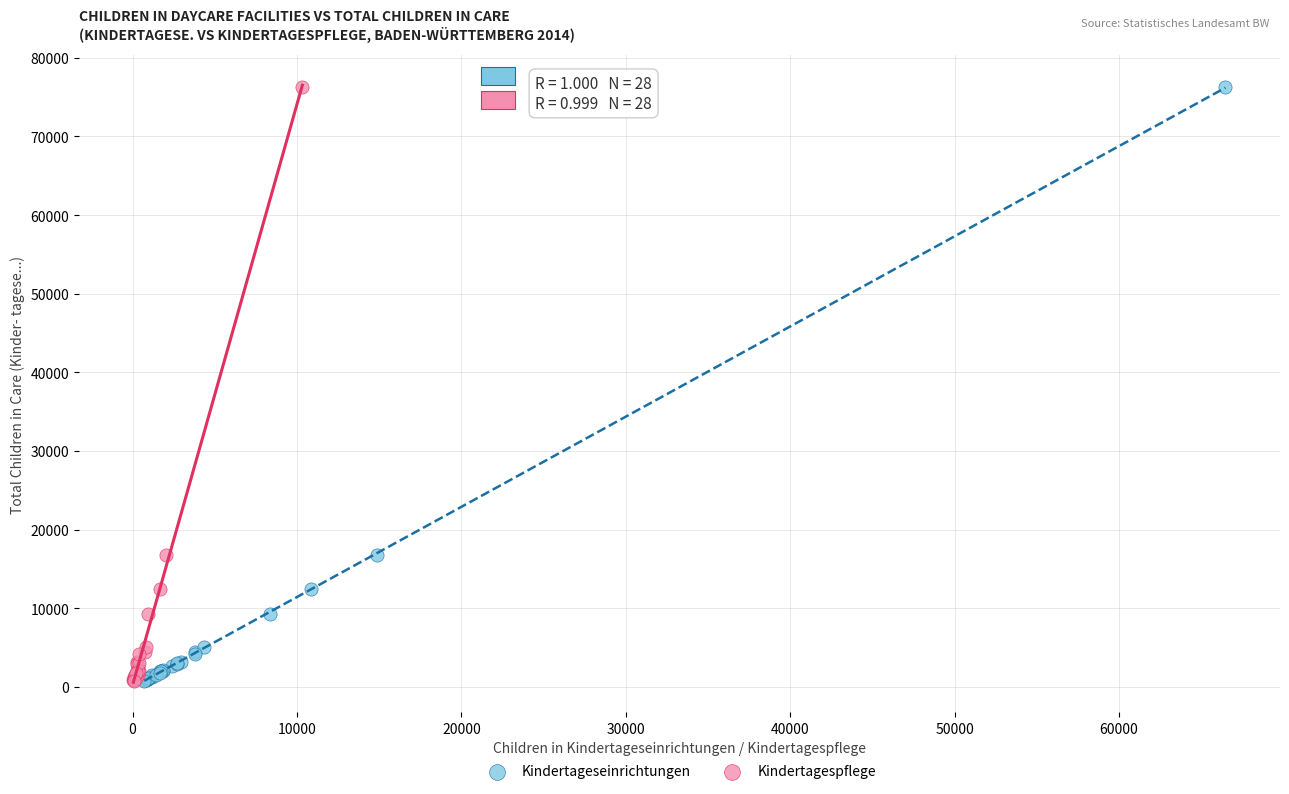

What are all the series names shown in the legend?

Kindertageseinrichtungen, Kindertagespflege